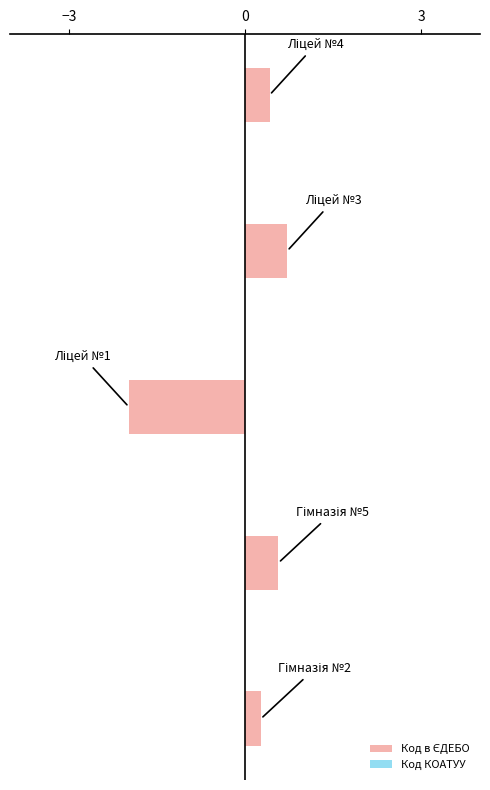

What is the difference between the maximum and minimum values?

2.7